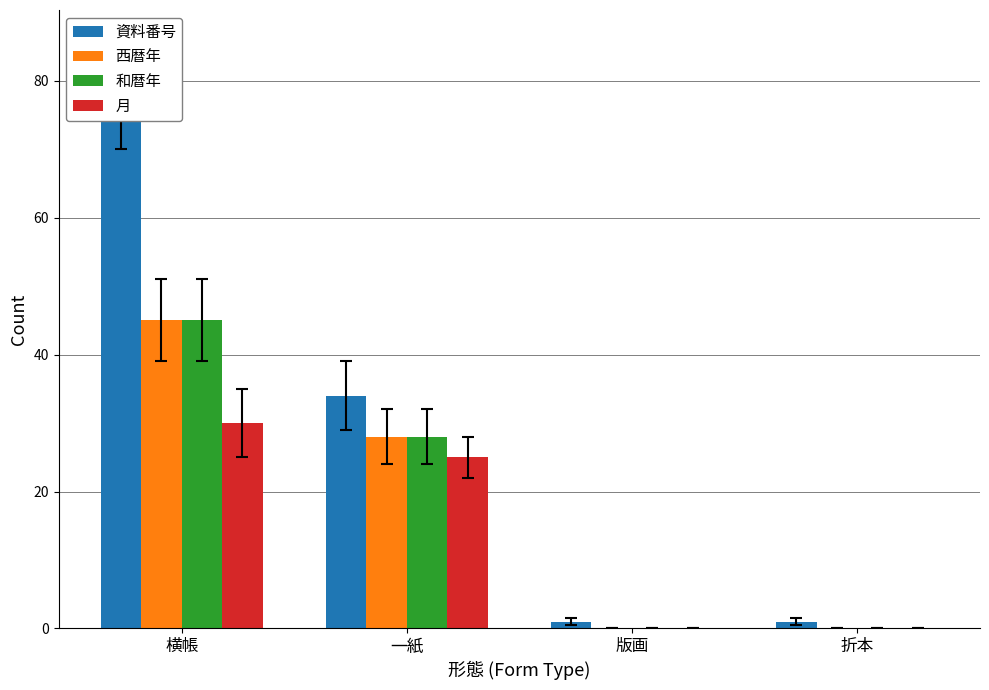

At which label does 西暦年 reach its minimum?

版画